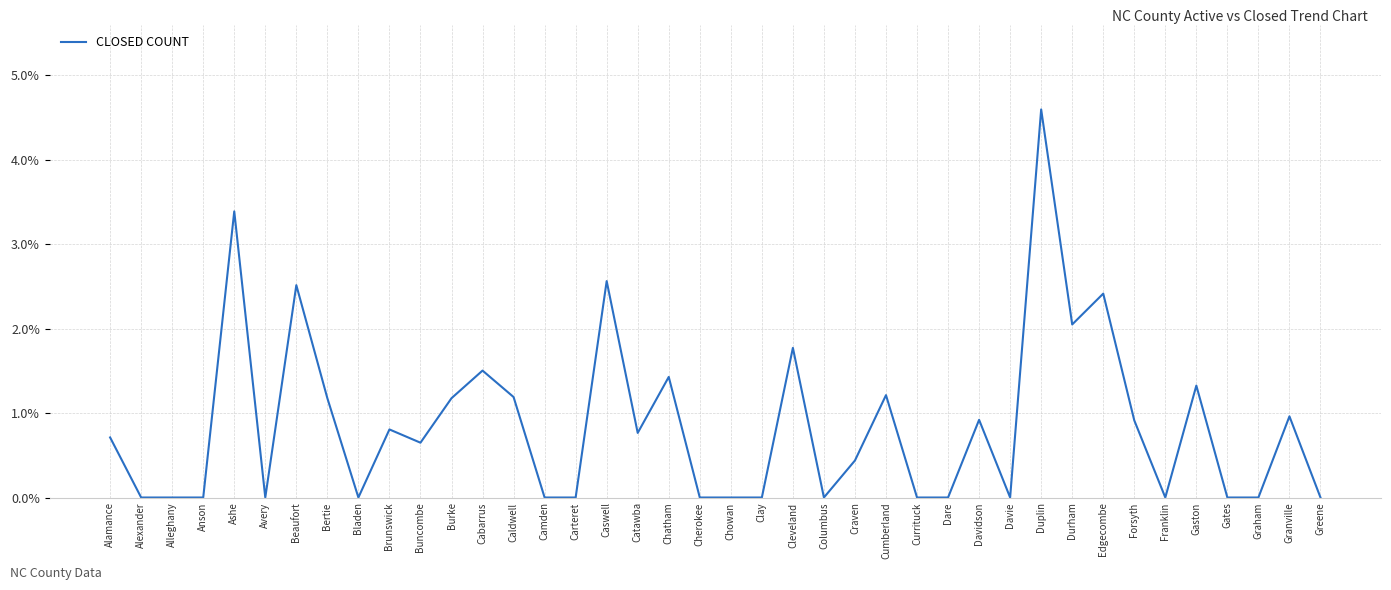

What value does the data have at Buncombe?

0.6